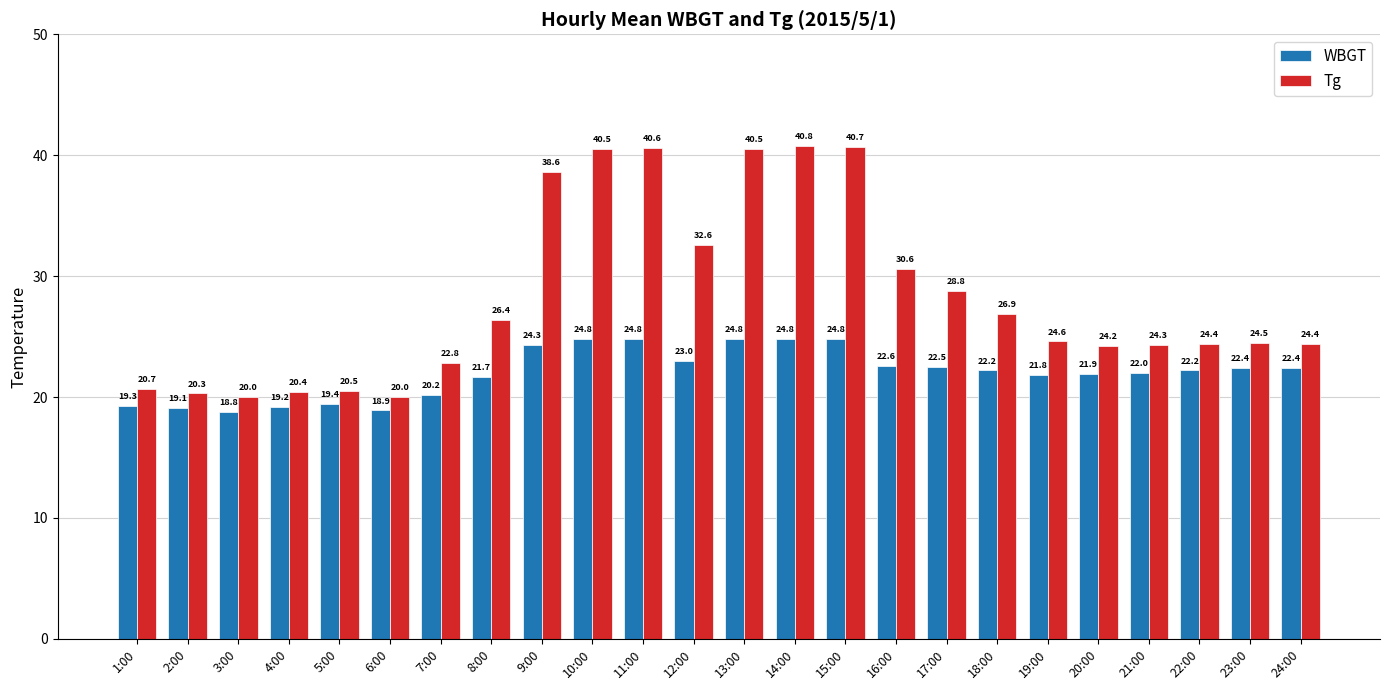

Where is Tg nearest to the value 30?

16:00